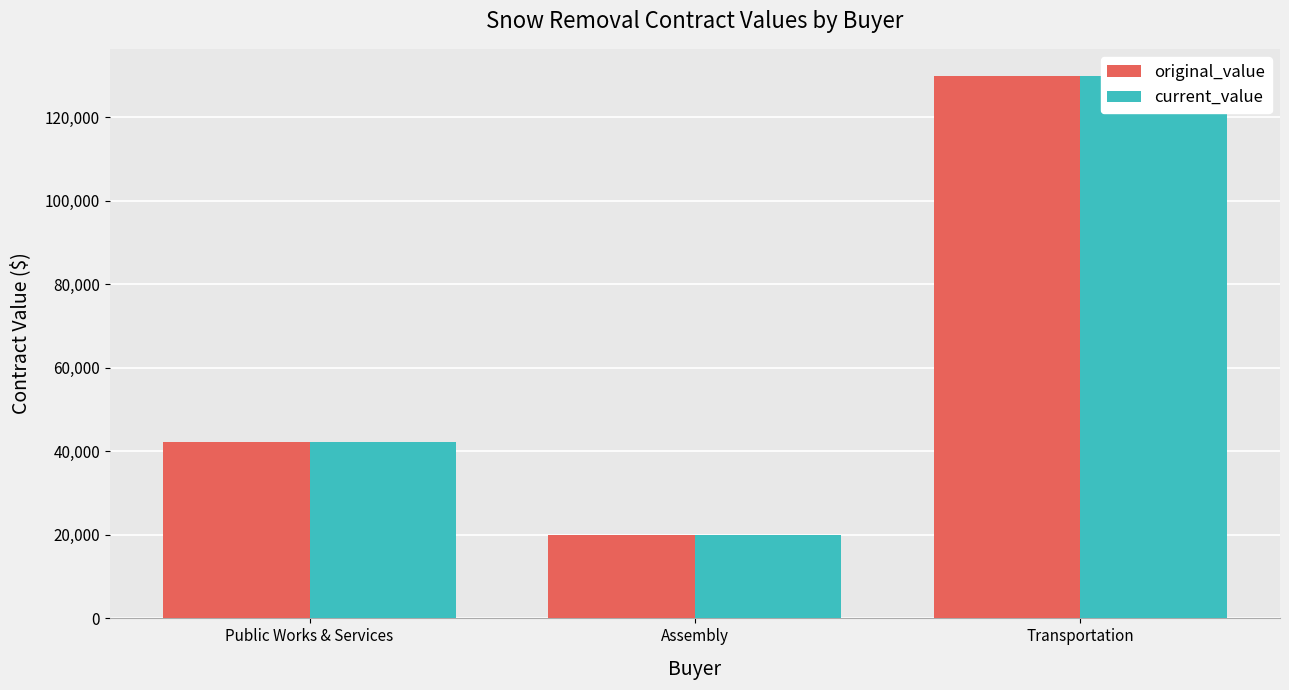

Which category has the lowest value across all series?

Assembly